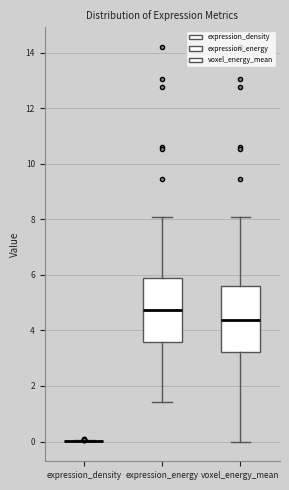

Reading left to right, transcribe this box plot: for each box, give where its median line is, the range the box spans, and where its two whiskers end, as read against the y-axis. The values are not printed on the chart, so give them approximately, as read against the axis.

expression_density: box collapsed to a line at 0.0, whiskers 0.0 to 0.0
expression_energy: median 4.8, box 3.6 to 5.8, whiskers 1.4 to 8.0
voxel_energy_mean: median 4.4, box 3.2 to 5.6, whiskers 0.0 to 8.0